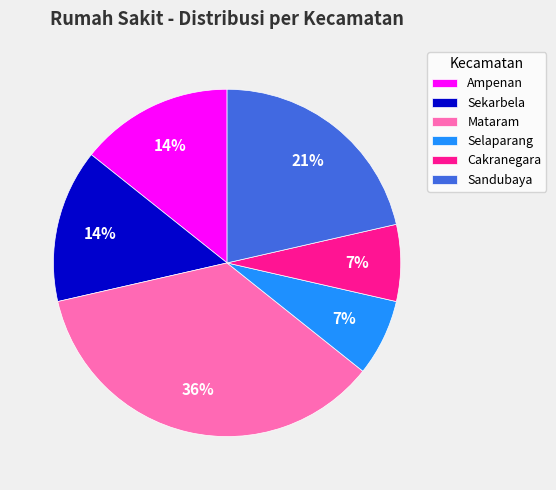

Is there any slice that represents more than half of the pie?

No